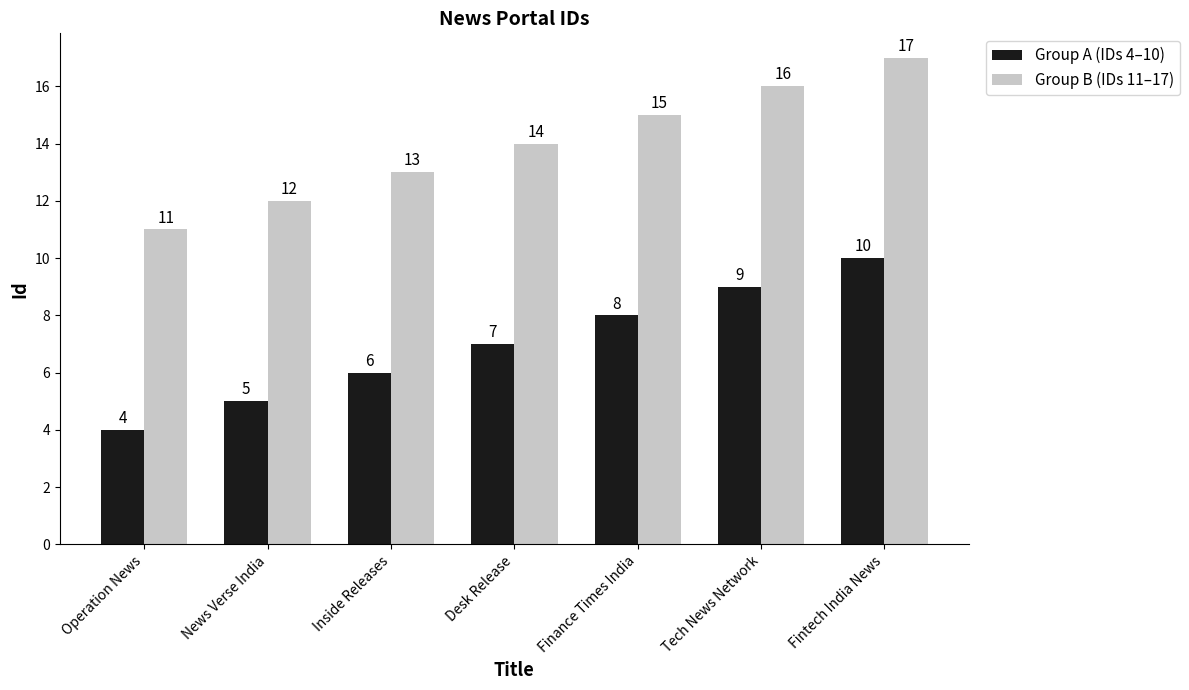

Reading left to right, transcribe all the data shown in this chart.

Group A (IDs 4–10): 4	5	6	7	8	9	10
Group B (IDs 11–17): 11	12	13	14	15	16	17